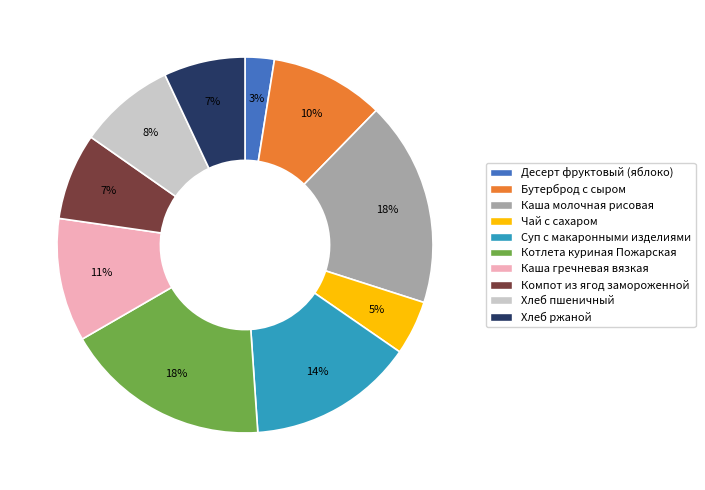

Do Каша молочная рисовая and Компот из ягод замороженной together represent more than half of the pie?

No